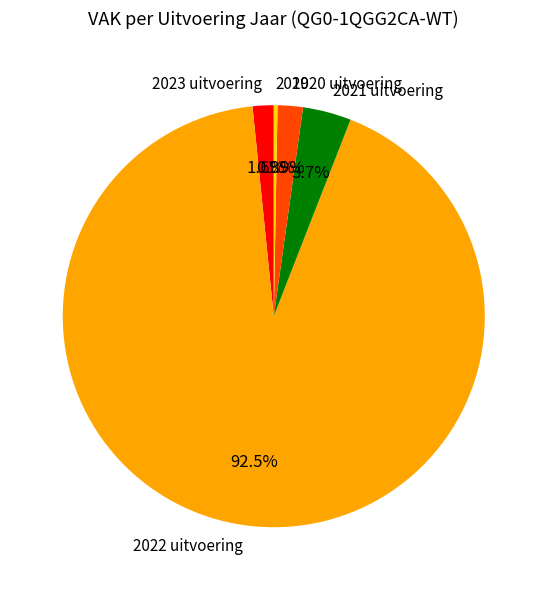

Is there any slice that represents more than half of the pie?

Yes